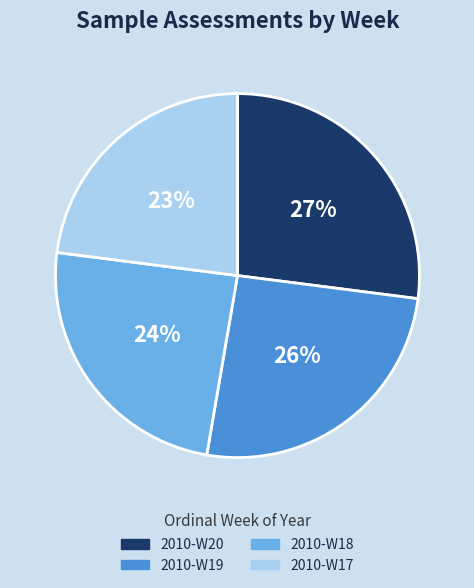

Is there a majority slice in this chart?

No